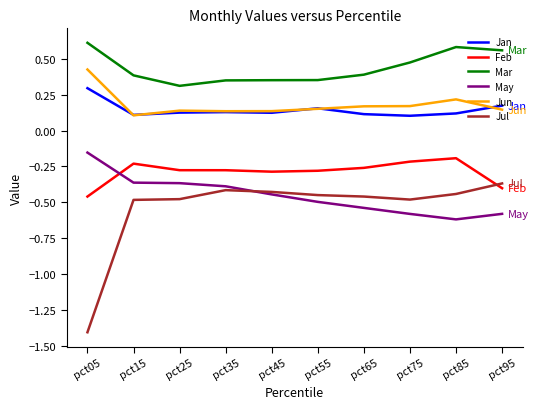

What is the difference between the highest and lowest values at pct95?

1.1